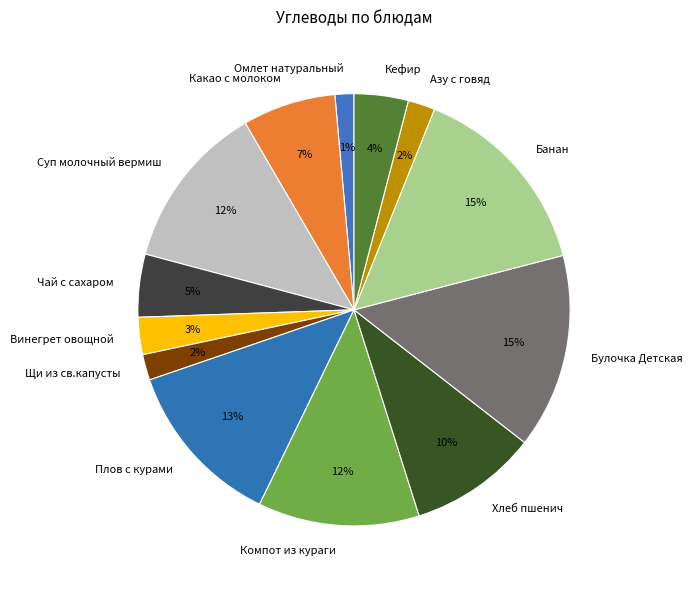

Do Винегрет овощной and Булочка Детская together represent more than half of the pie?

No